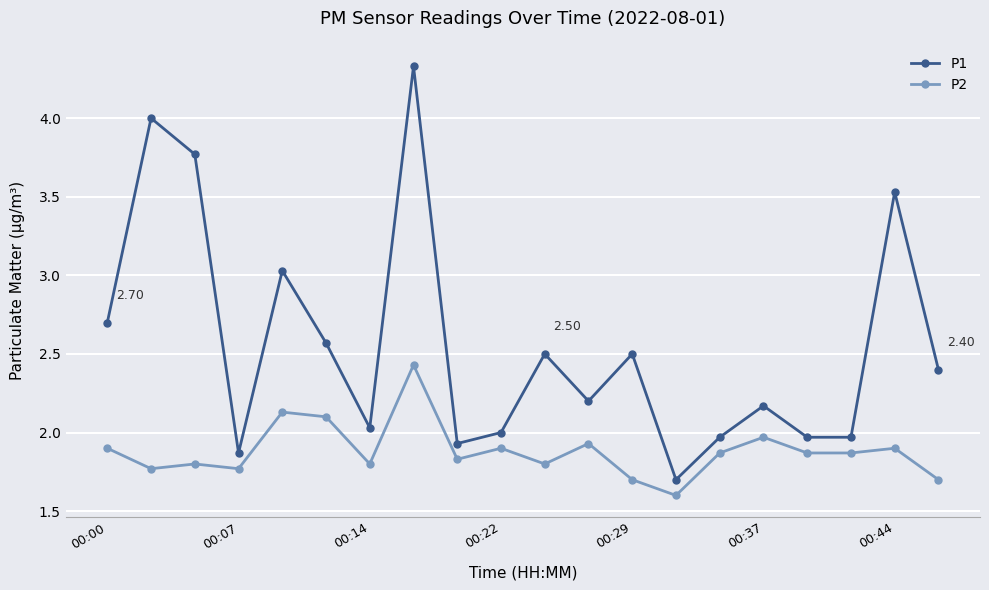

Reading right to left, list all the values displayed in this chart.

P1: 2.4	3.5	2.0	2.0	2.2	2.0	1.7	2.5	2.2	2.5	2.0	1.9	4.3	2.0	2.6	3.0	1.9	3.8	4.0	2.7
P2: 1.7	1.9	1.9	1.9	2.0	1.9	1.6	1.7	1.9	1.8	1.9	1.8	2.4	1.8	2.1	2.1	1.8	1.8	1.8	1.9